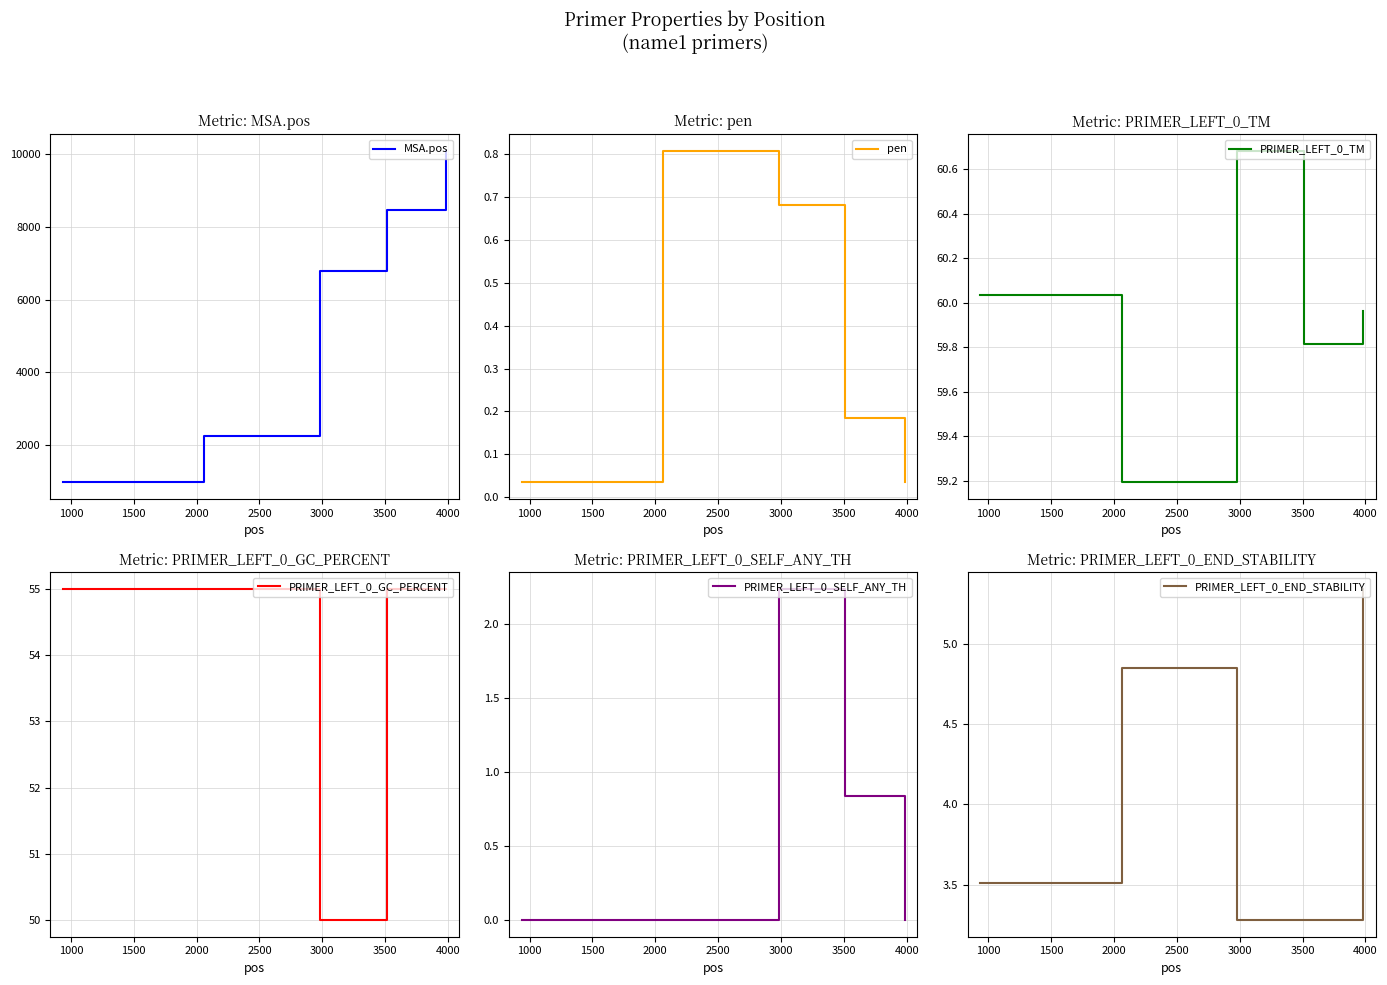

What is the sum of all PRIMER_LEFT_0_END_STABILITY values?

20.3